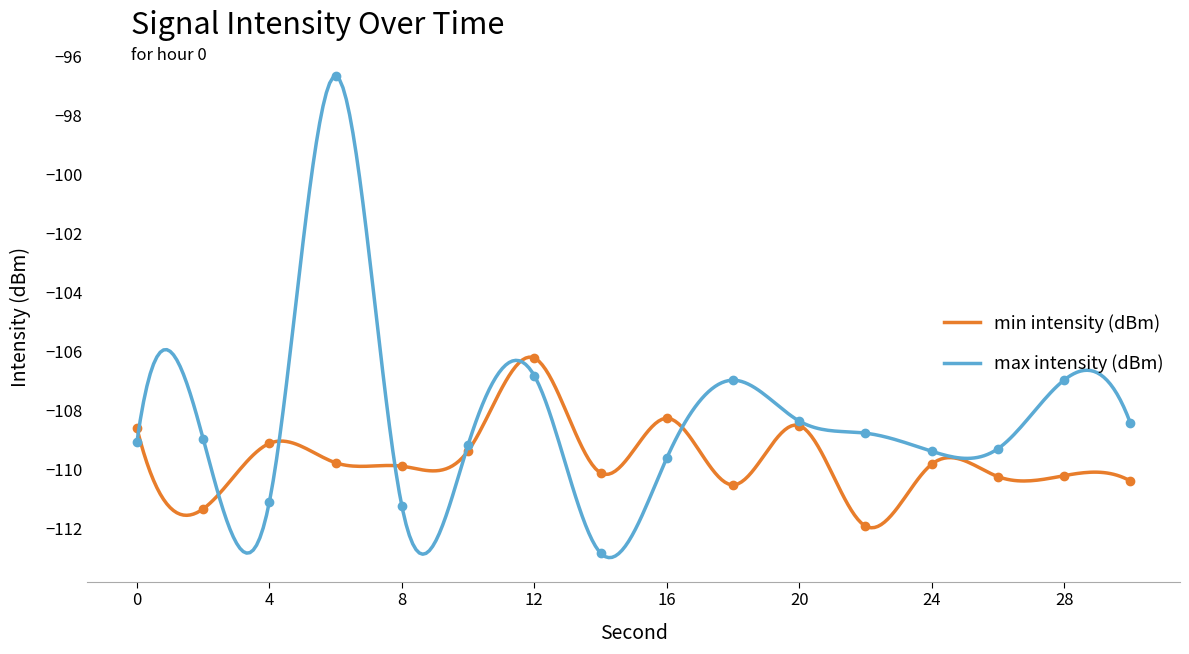

What is the difference between the second highest and second lowest values in the max intensity (dBm) series?

16.3